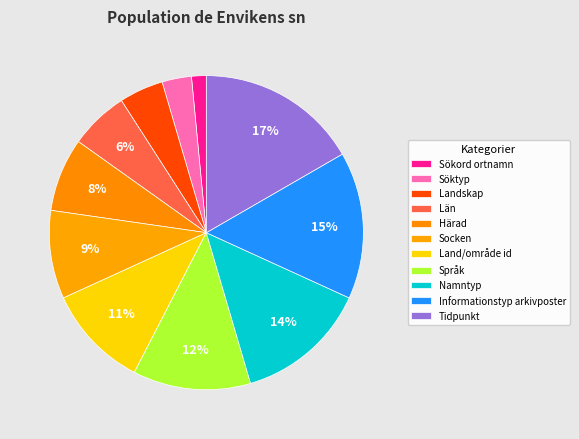

How many segments does this pie chart have?

11